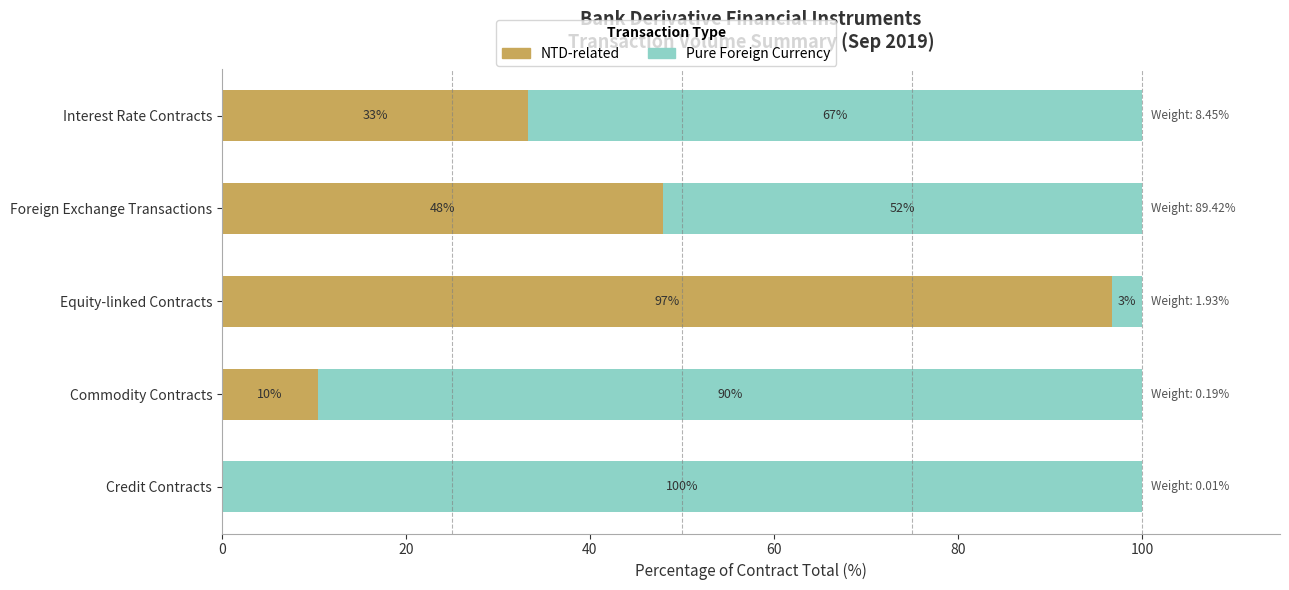

What is the total value across all series at Commodity Contracts?

100.0